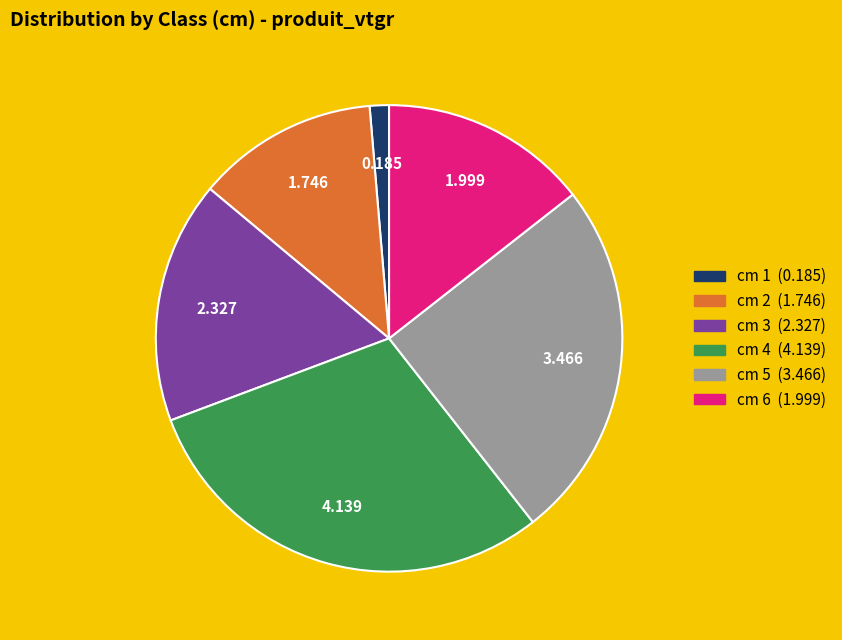

Does any single category account for the majority?

No